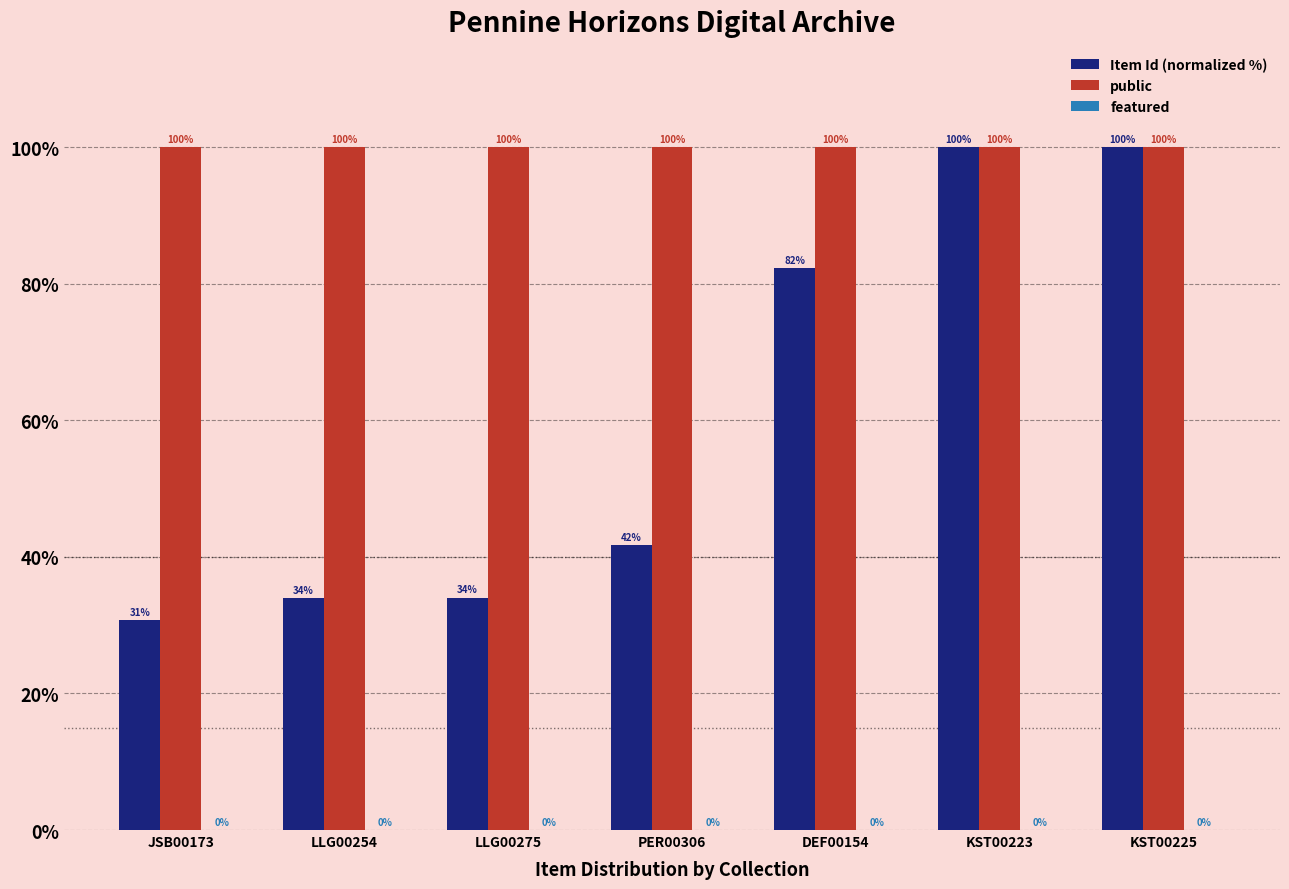

What is the sum of all Item Id (normalized %) values?

422.7